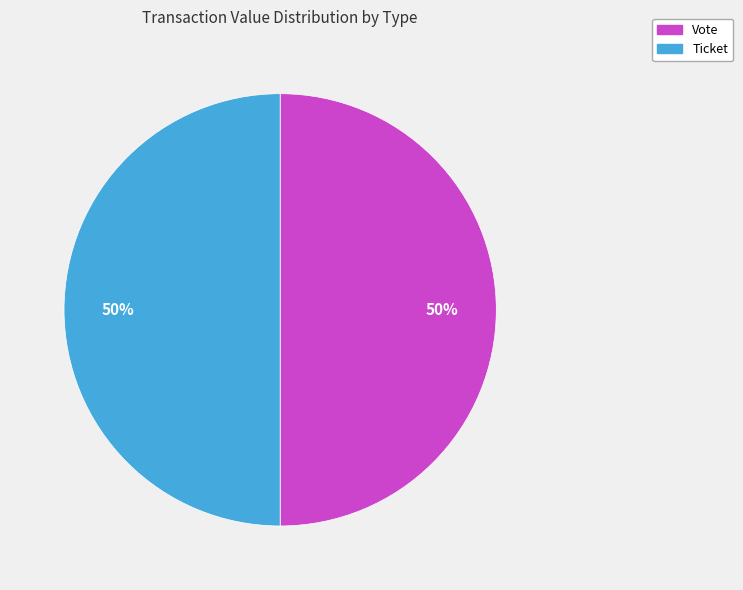

The Ticket slice represents 50% of the pie. True or false?

True